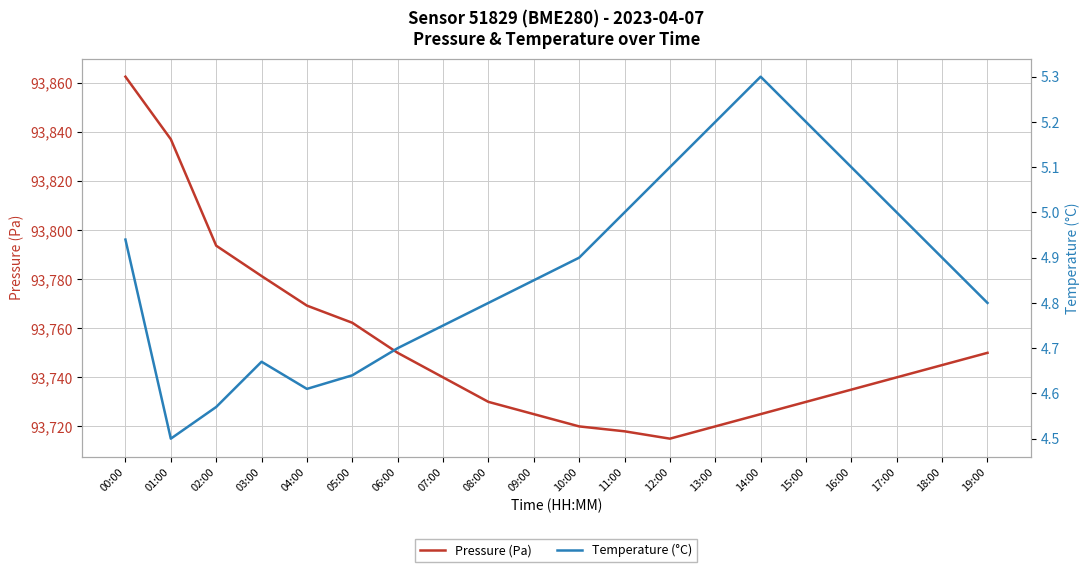

What is the minimum value for Pressure (Pa)?

93715.0